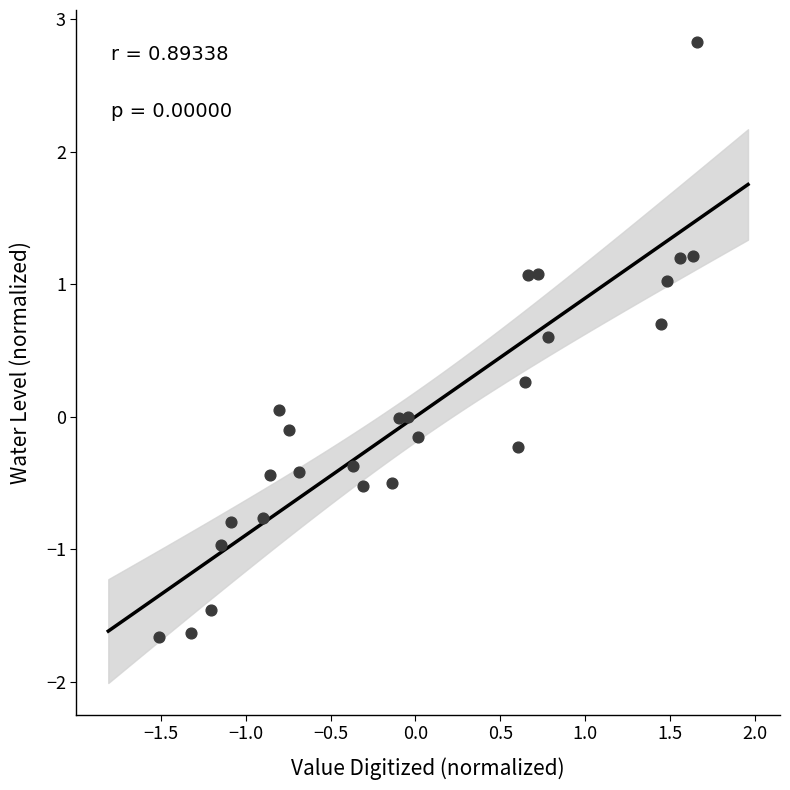

What is the range of X values (max minus min)?

3.2